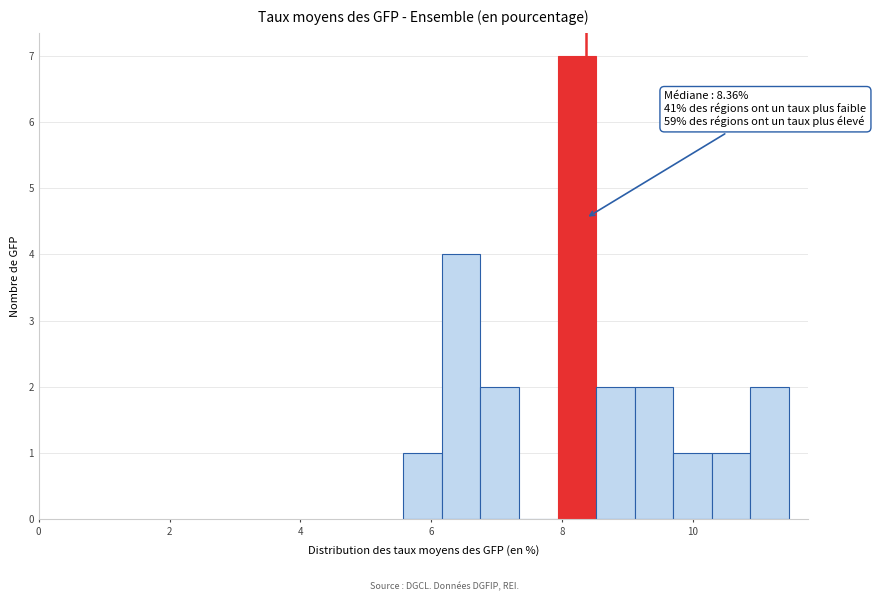

Around what value on the x-axis is the tallest bar? Give the approximate position of its centre, as read against the axis.

8.2